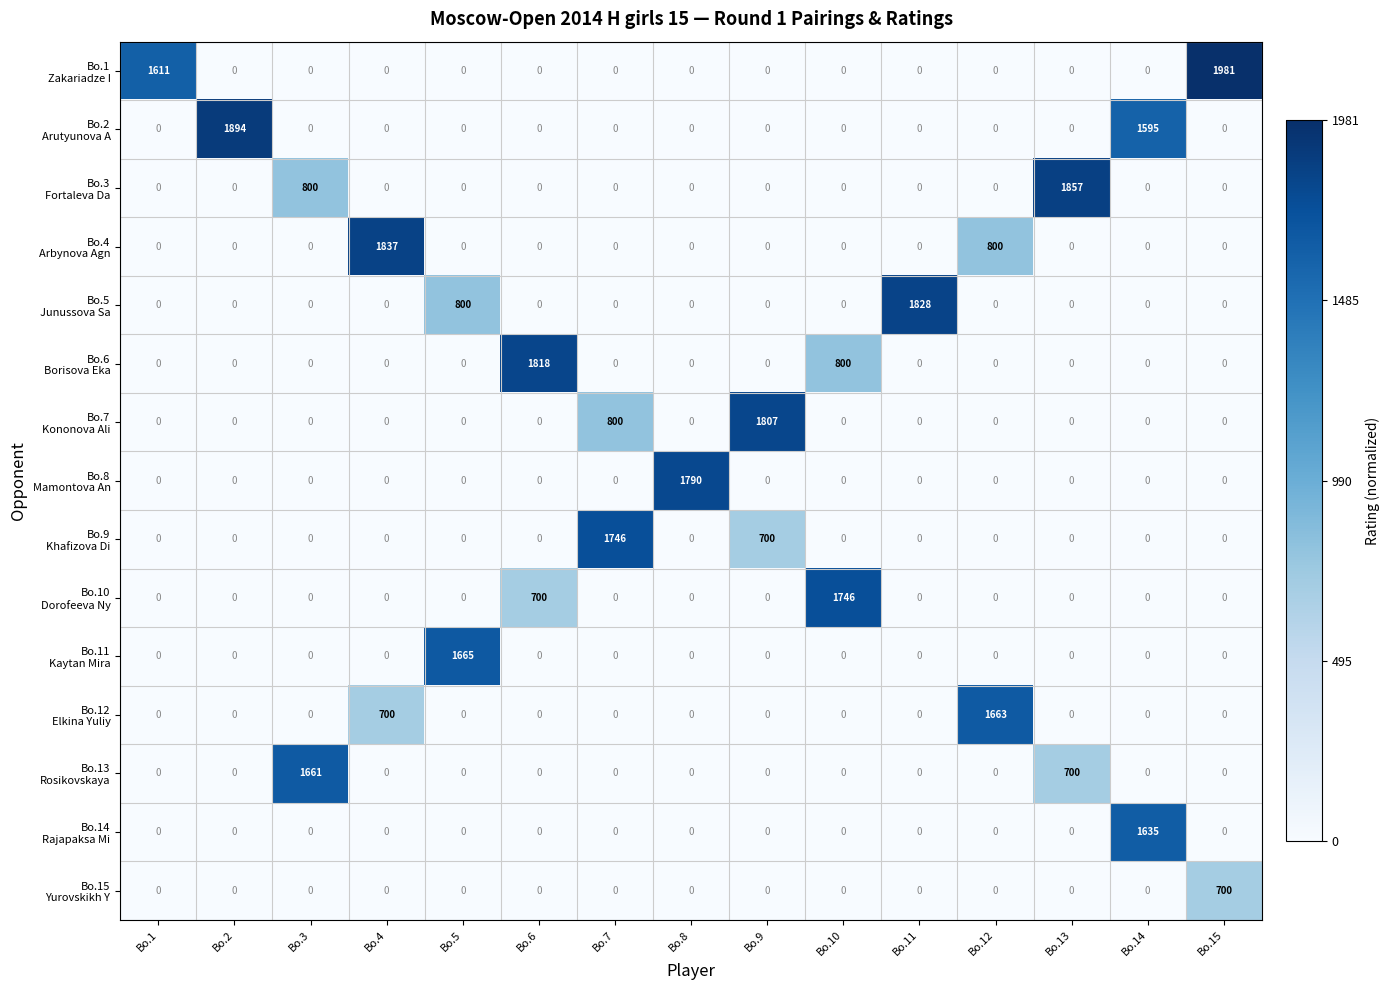

What is the greatest value displayed?

1981